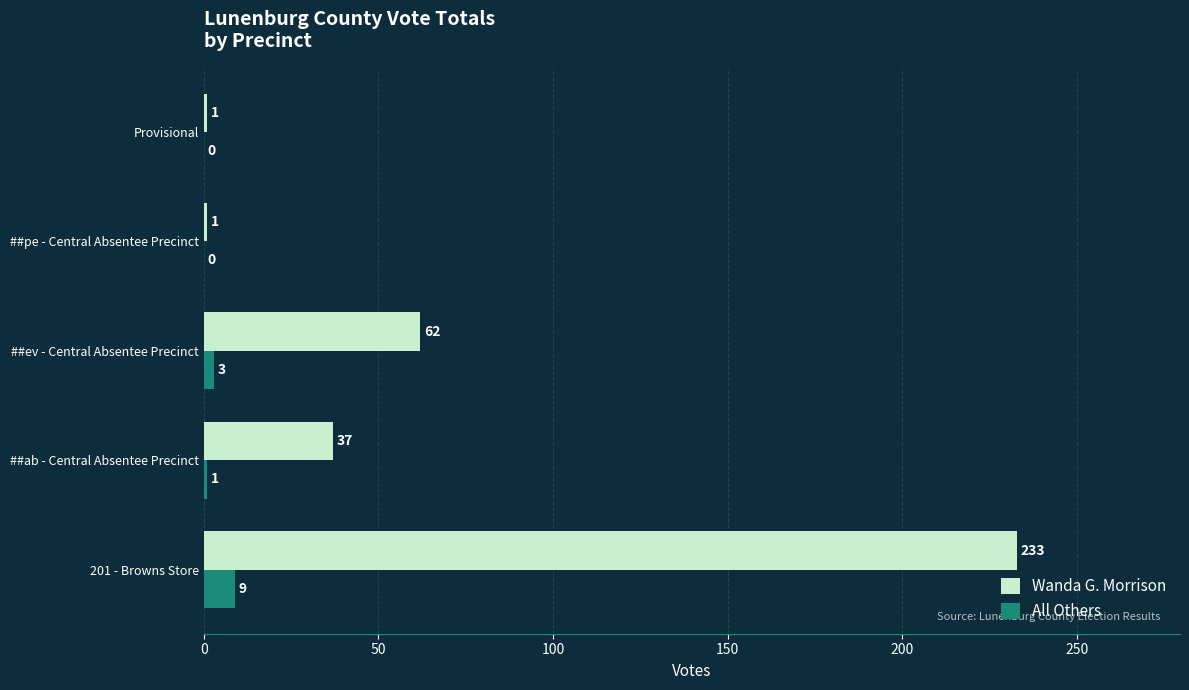

What are all the series names shown in the legend?

Wanda G. Morrison, All Others